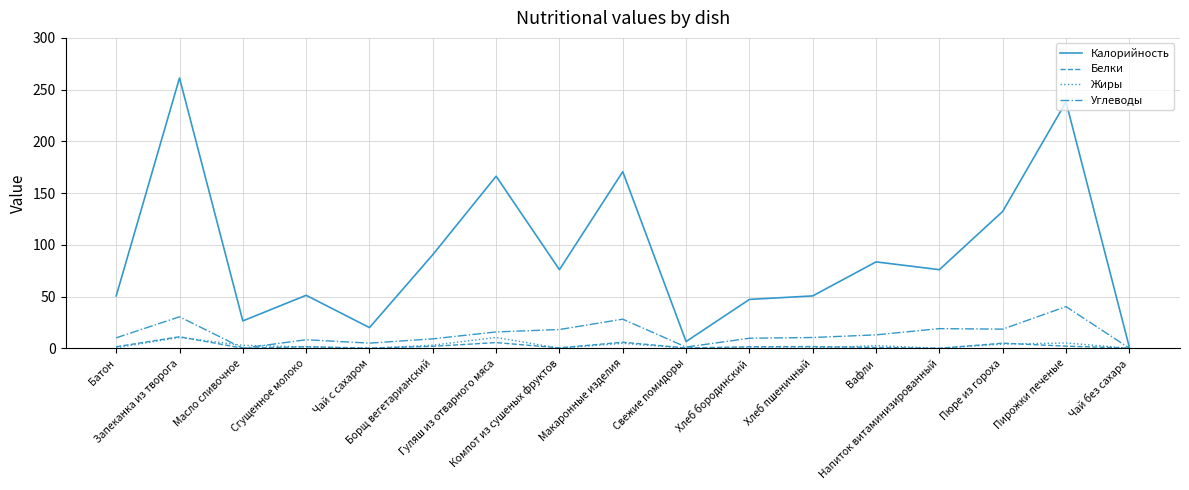

What is the minimum value for Калорийность?

1.0